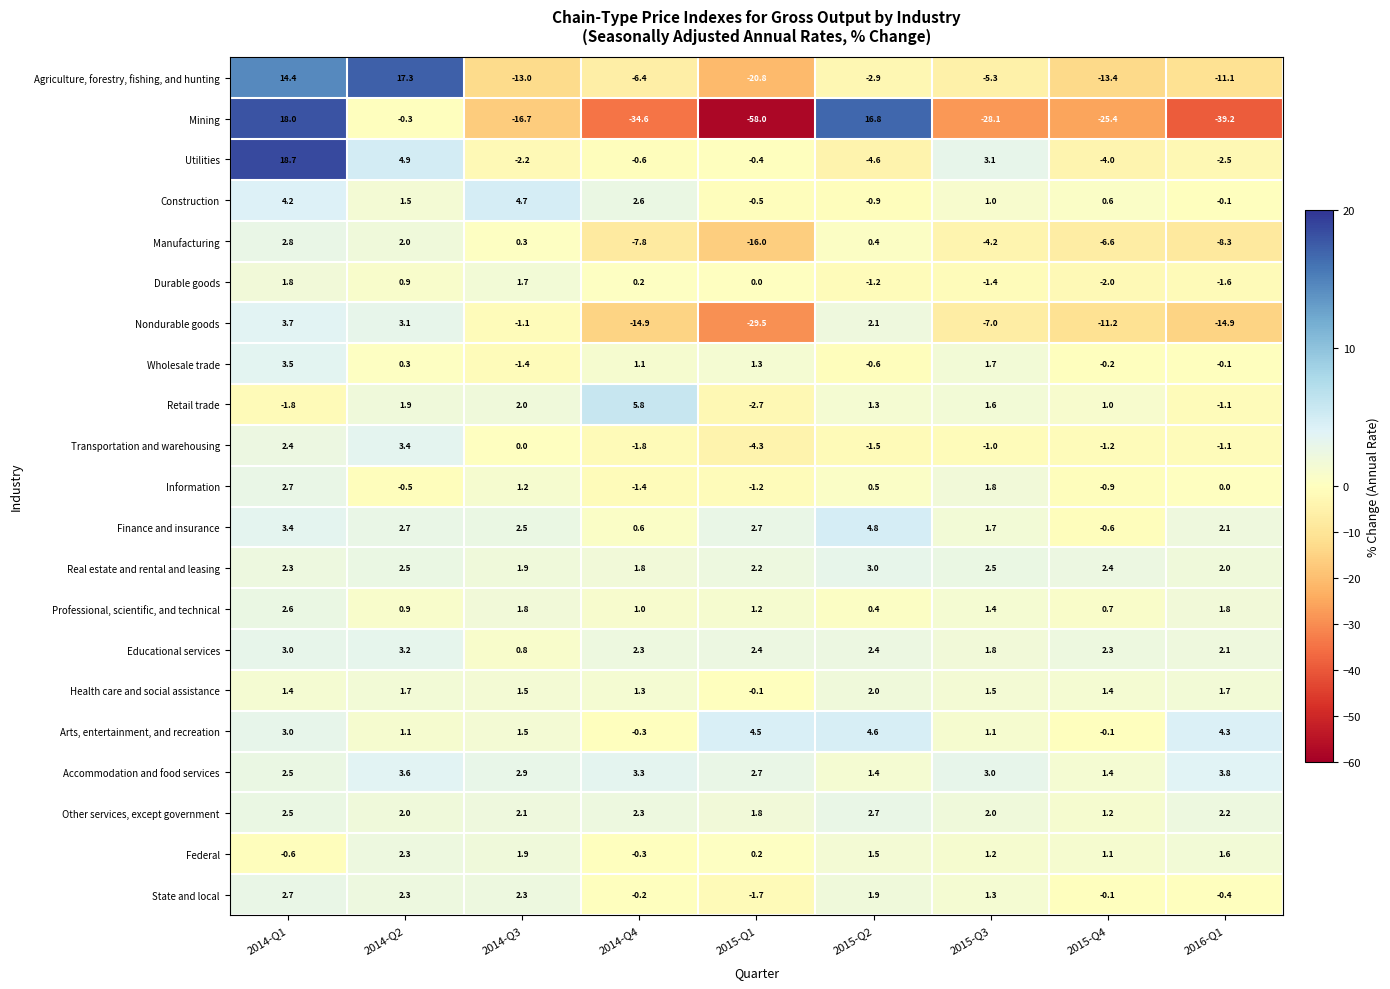

How many distinct data groups are displayed?

21